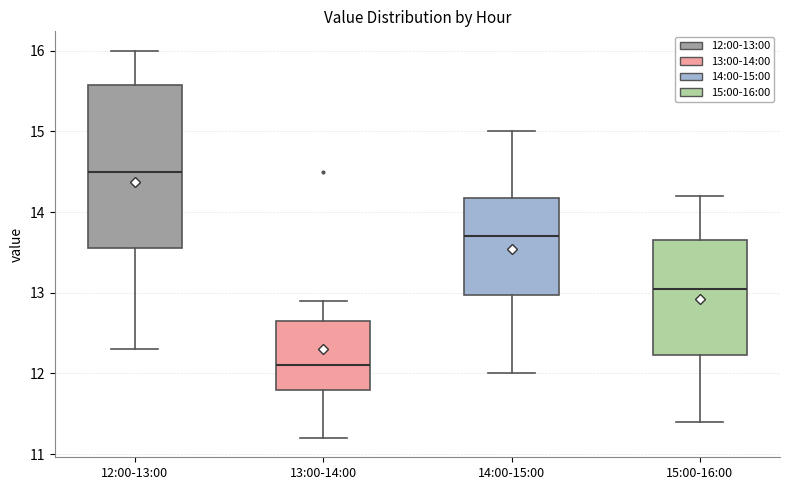

Reading left to right, read every box against the y-axis: the position of its median line, the range the box covers, and the ends of its whiskers. The values are not printed on the chart, so give them approximately, as read against the axis.

12:00-13:00: median 14.5, box 13.6 to 15.6, whiskers 12.3 to 16.0
13:00-14:00: median 12.1, box 11.8 to 12.7, whiskers 11.2 to 12.9
14:00-15:00: median 13.7, box 13.0 to 14.2, whiskers 12.0 to 15.0
15:00-16:00: median 13.1, box 12.2 to 13.7, whiskers 11.4 to 14.2